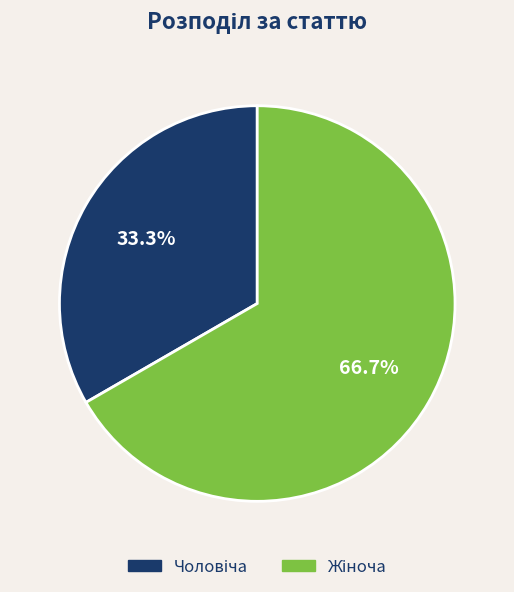

Is there any slice that represents more than half of the pie?

Yes